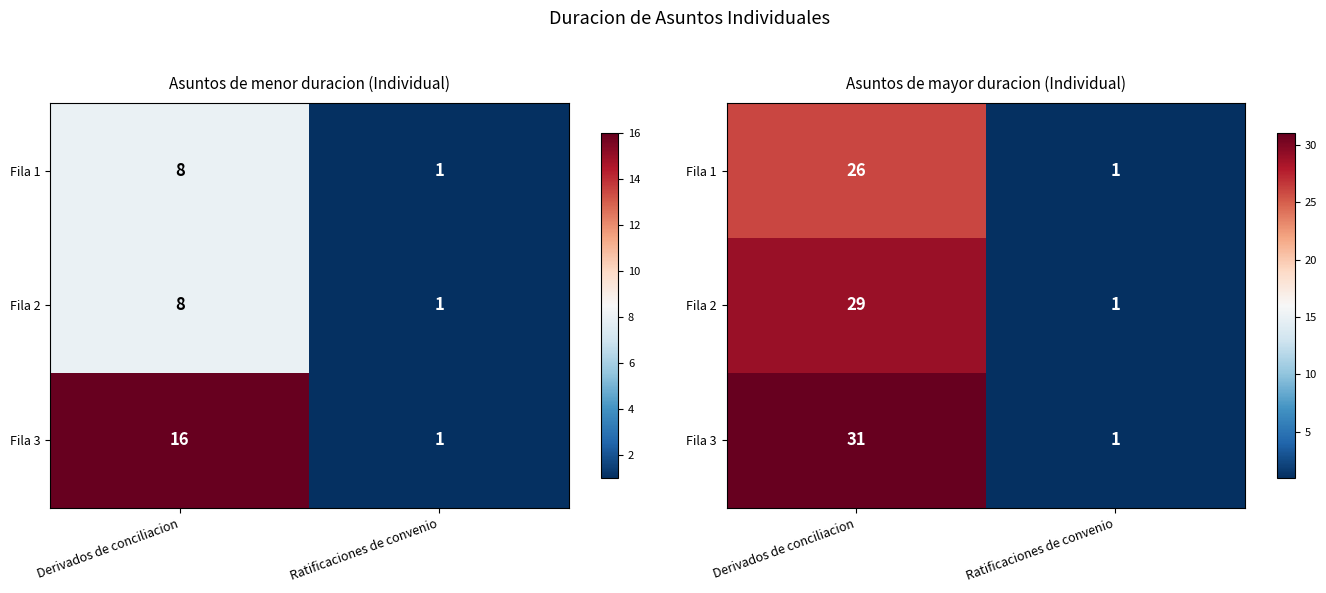

At which category is the sum across all series the highest?

Derivados de conciliacion